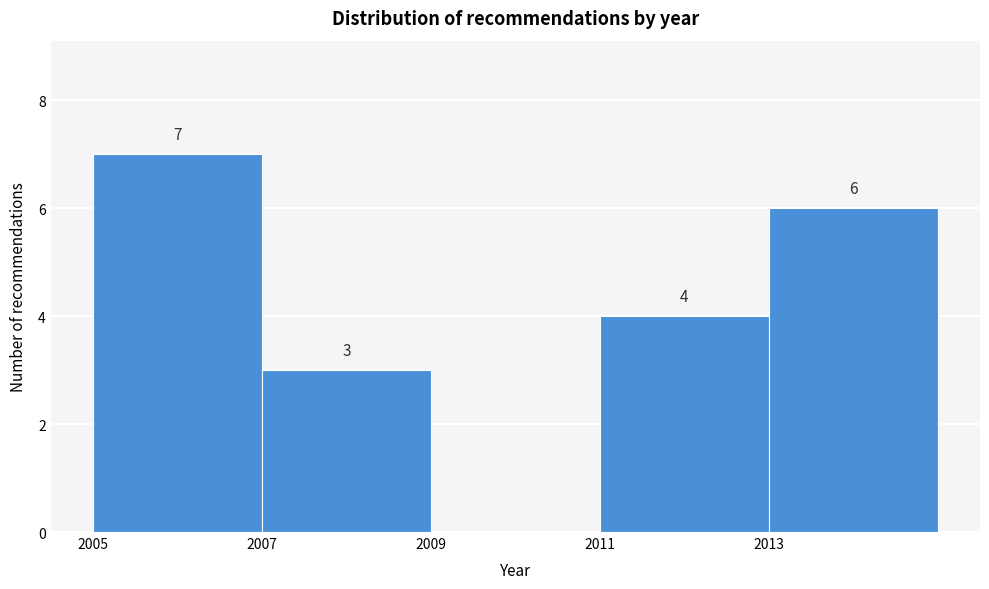

Over which range of the x-axis is the bar tallest?

2005 to 2007